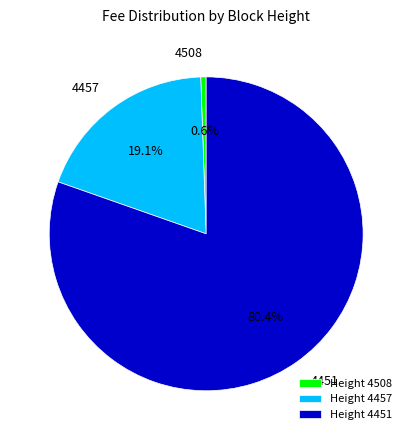

What is the largest slice in the pie chart?

4451